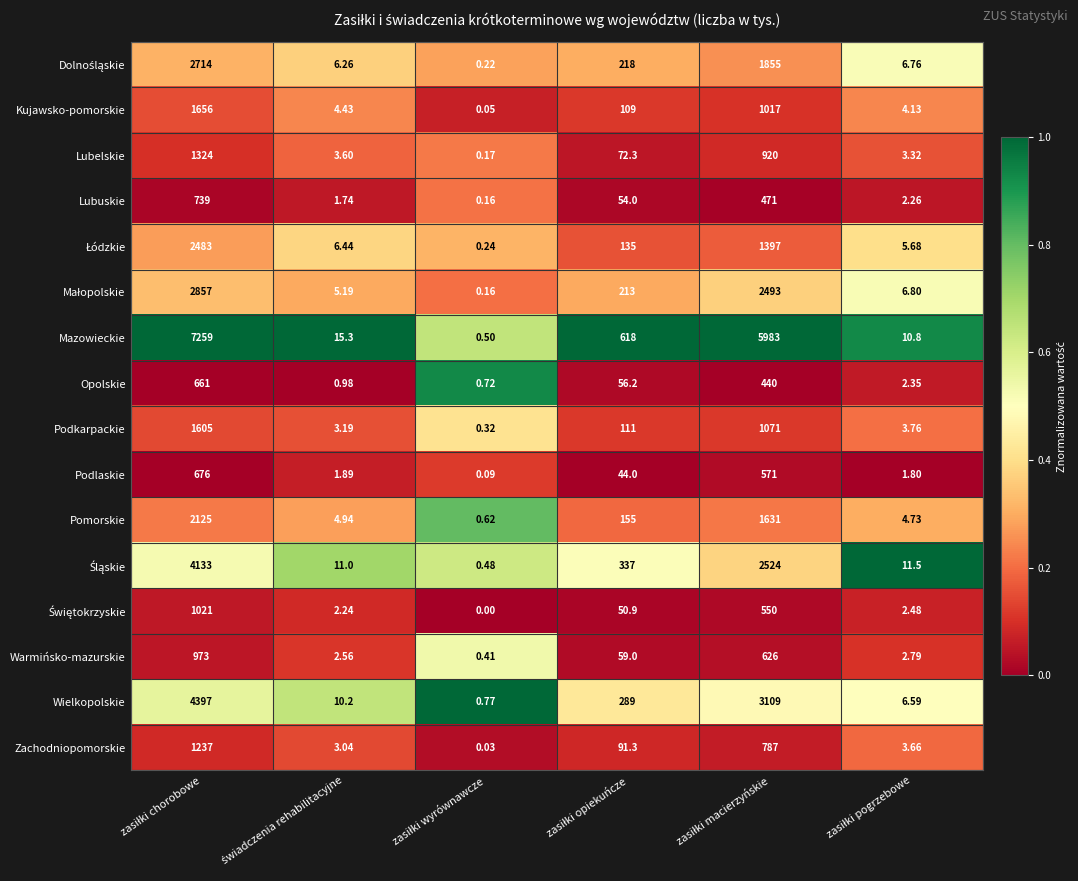

Which series has the largest total across all categories?

Mazowieckie